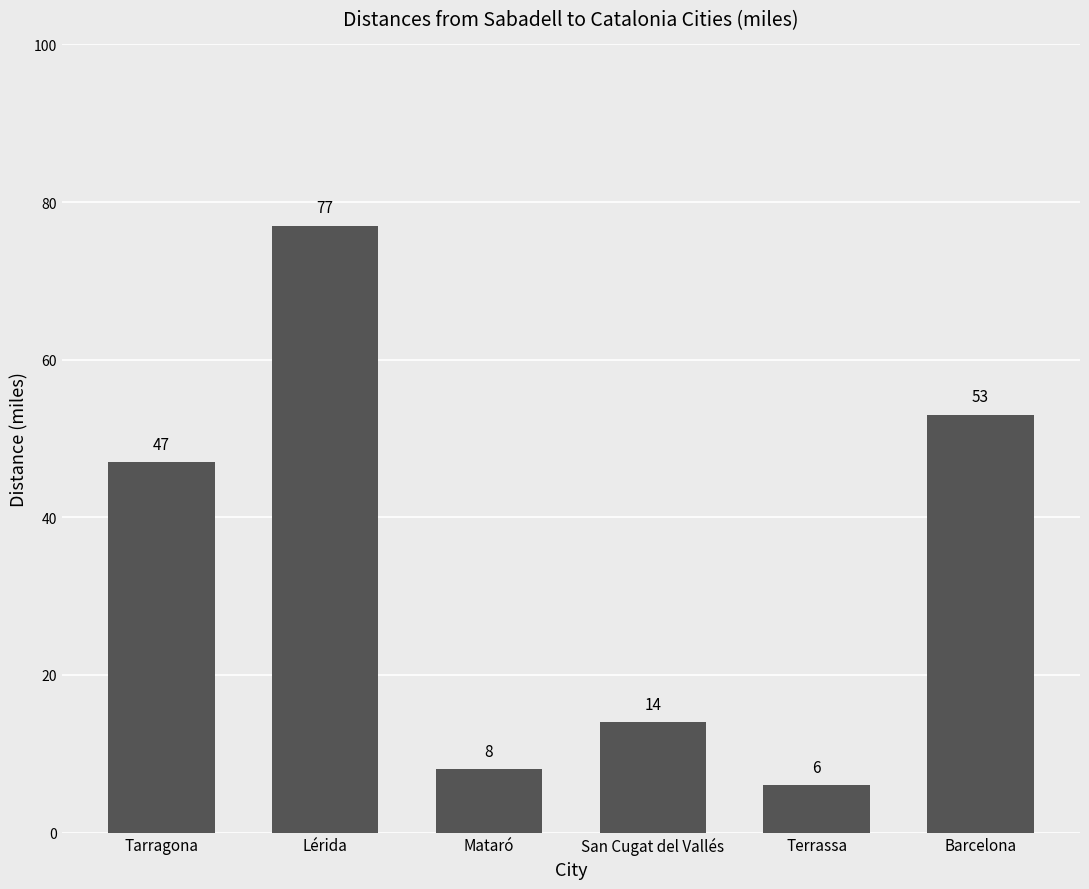

Between Terrassa and Lérida, which is larger?

Lérida